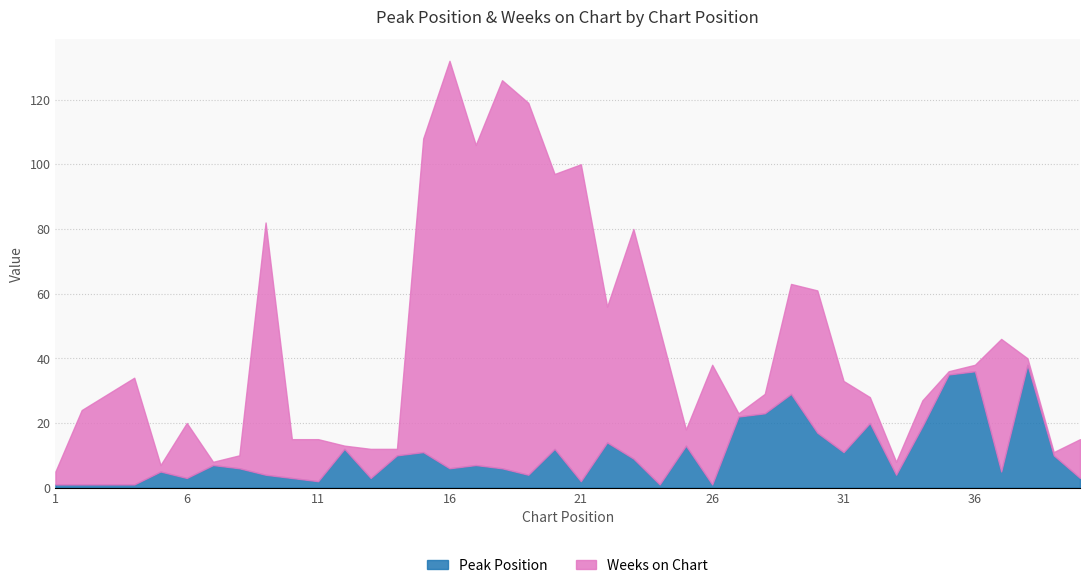

At which category is the sum across all series the highest?

16